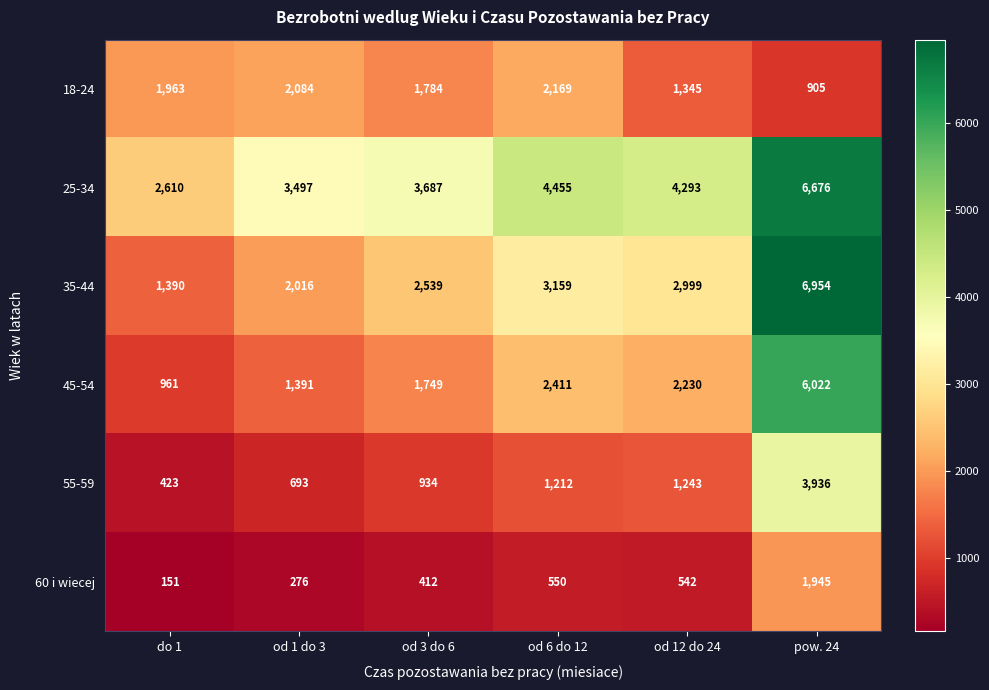

The 45-54 series shows 1749 at od 3 do 6. True or false?

True